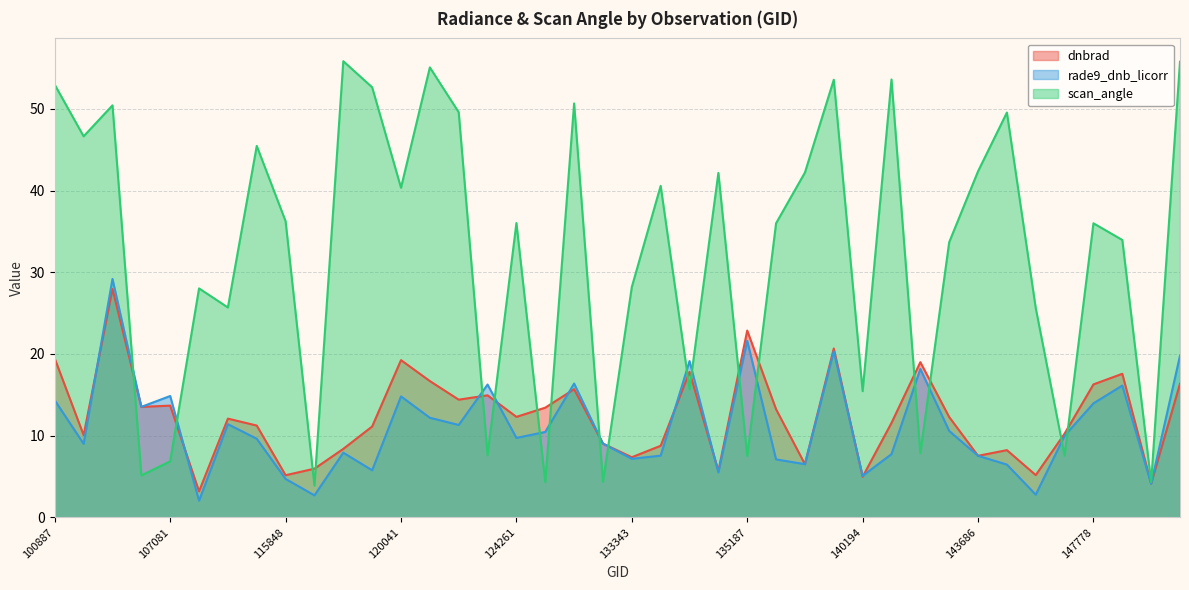

What is the lowest value of the dnbrad series?

3.2